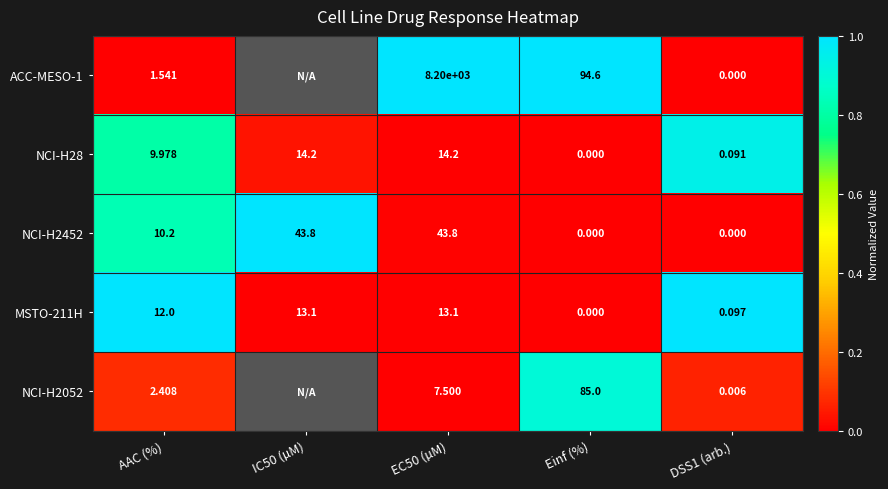

At which label does NCI-H28 reach its minimum?

Einf (%)